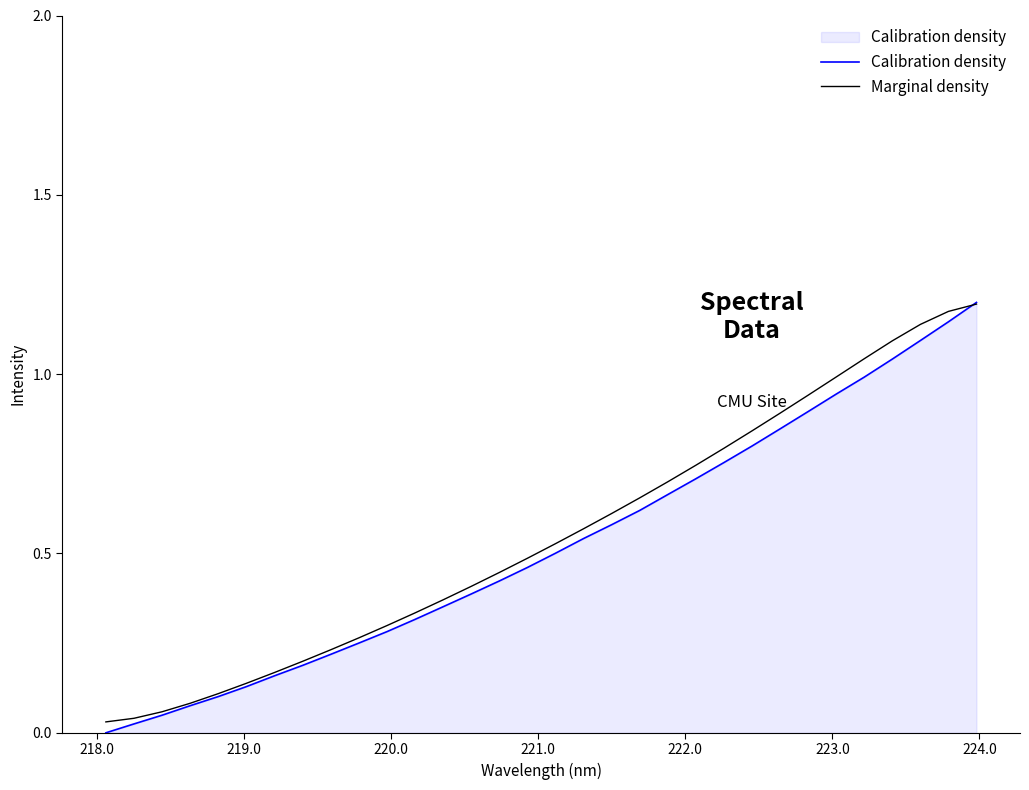

Does the chart have visible grid lines?

No